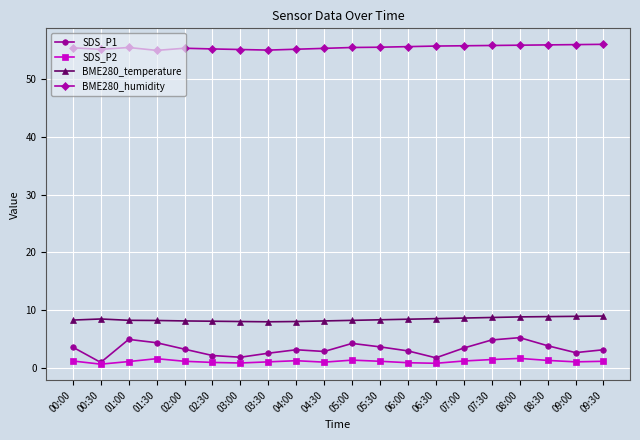

Which series has the widest spread of values?

SDS_P1